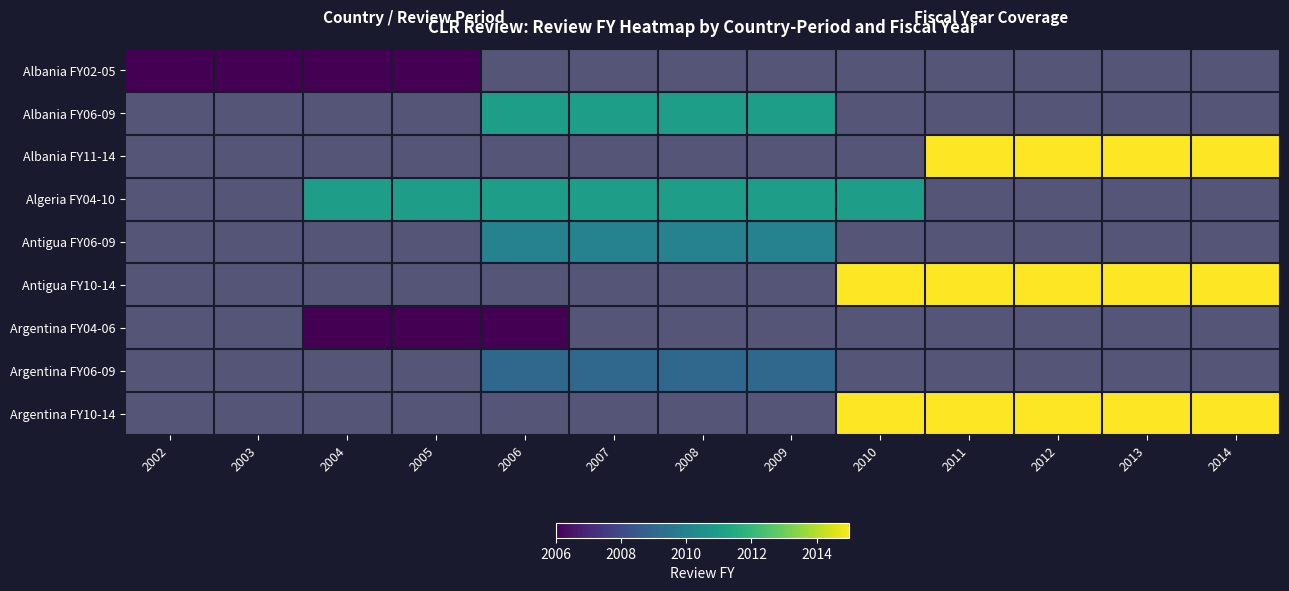

At which category does the chart reach its minimum across all series?

2002